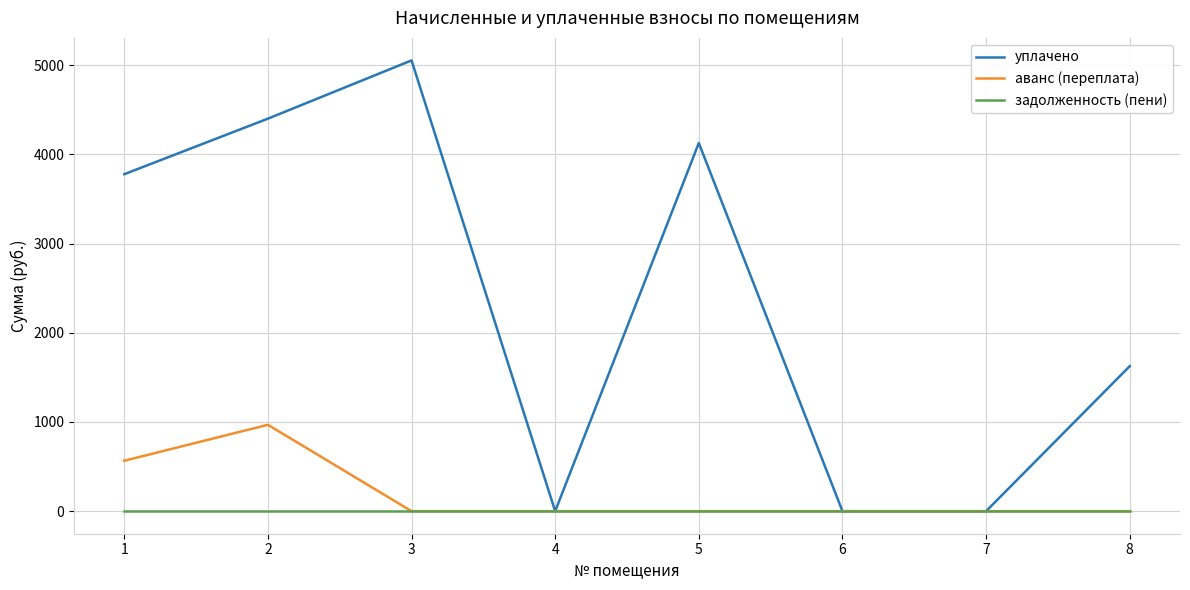

Which series has the largest total across all categories?

уплачено